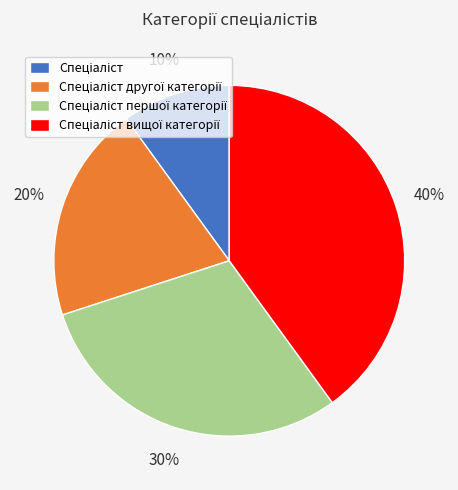

Is there a majority slice in this chart?

No